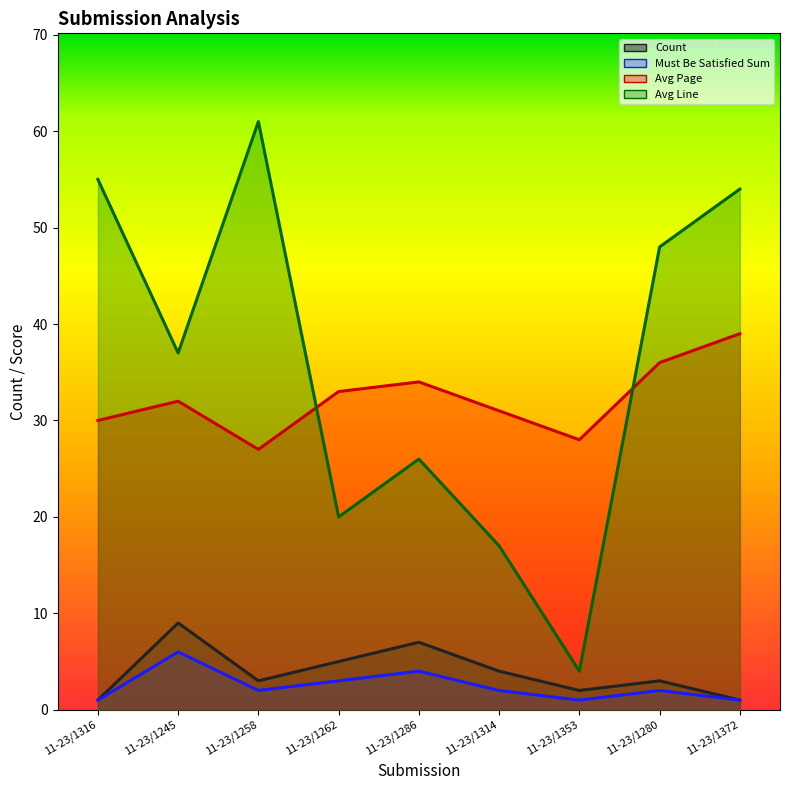

At which category is the sum across all series the highest?

11-23/1372